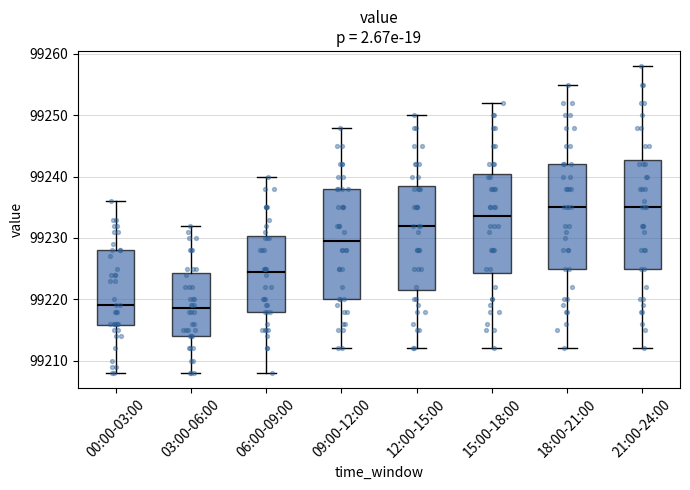

Reading left to right, transcribe this box plot: for each box, give where its median line is, the range the box spans, and where its two whiskers end, as read against the y-axis. The values are not printed on the chart, so give them approximately, as read against the axis.

00:00-03:00: median 99219, box 99216 to 99228, whiskers 99208 to 99236
03:00-06:00: median 99219, box 99214 to 99224, whiskers 99208 to 99232
06:00-09:00: median 99225, box 99218 to 99230, whiskers 99208 to 99240
09:00-12:00: median 99230, box 99220 to 99238, whiskers 99212 to 99248
12:00-15:00: median 99232, box 99222 to 99239, whiskers 99212 to 99250
15:00-18:00: median 99234, box 99224 to 99241, whiskers 99212 to 99252
18:00-21:00: median 99235, box 99225 to 99242, whiskers 99212 to 99255
21:00-24:00: median 99235, box 99225 to 99243, whiskers 99212 to 99258